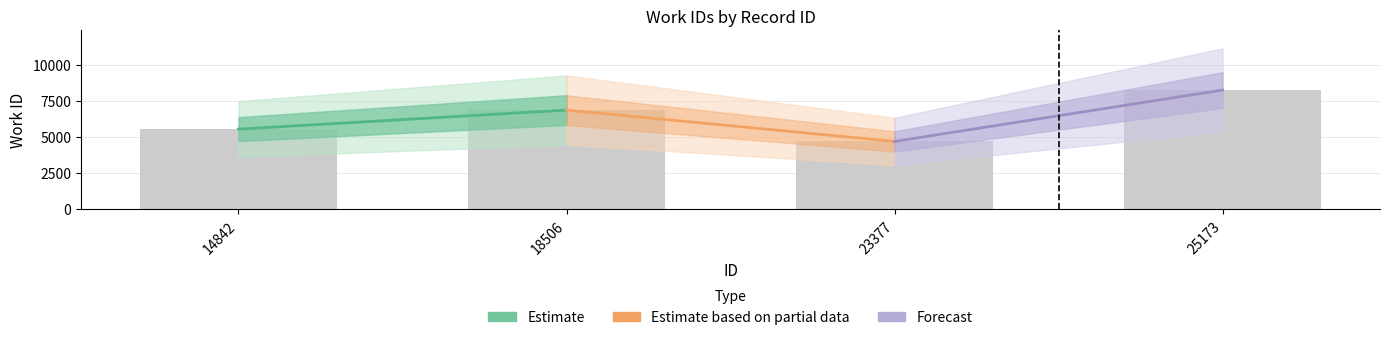

Which has a higher value, 18506 or 23377?

18506